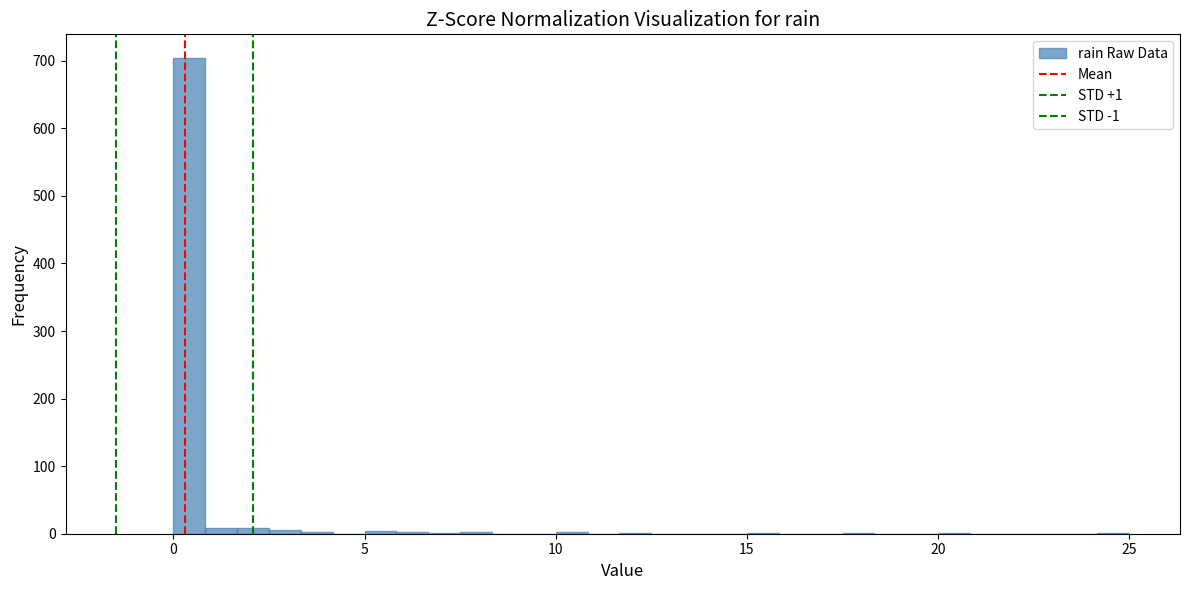

Around what value on the x-axis is the tallest bar? Give the approximate position of its centre, as read against the axis.

0.5